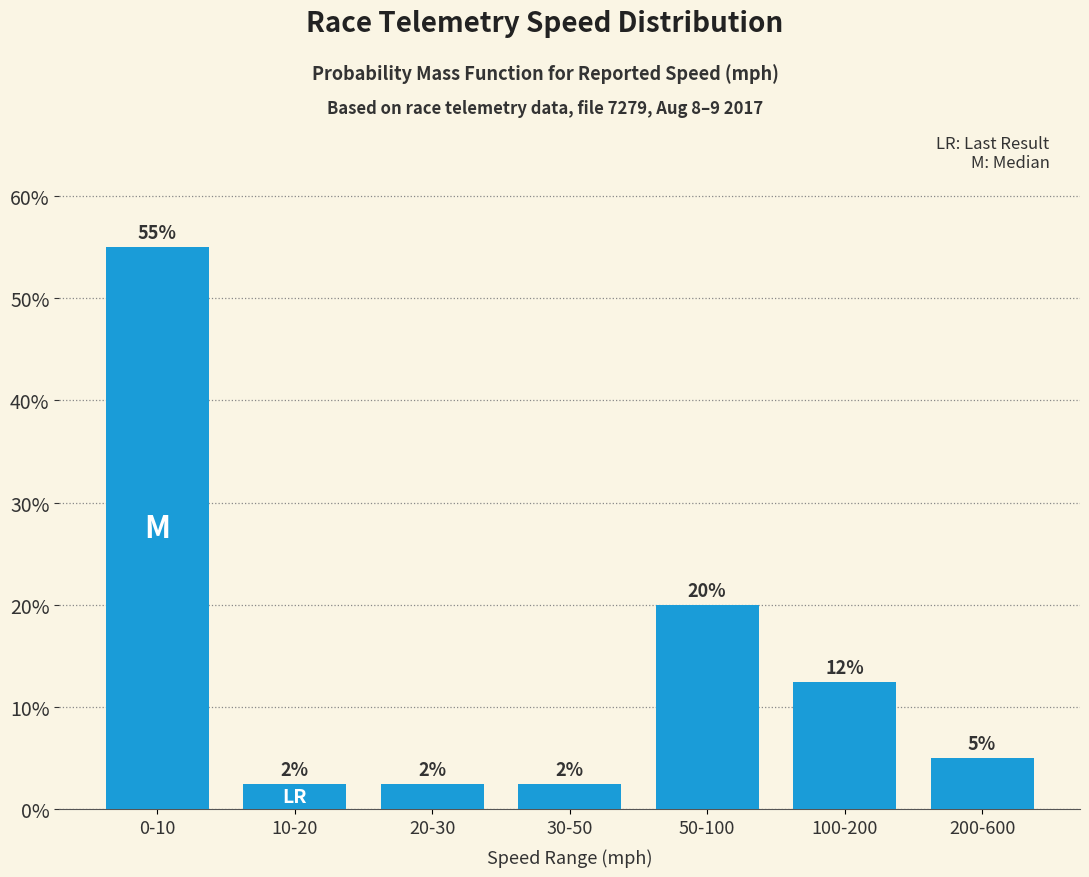

Are the bars horizontal?

No